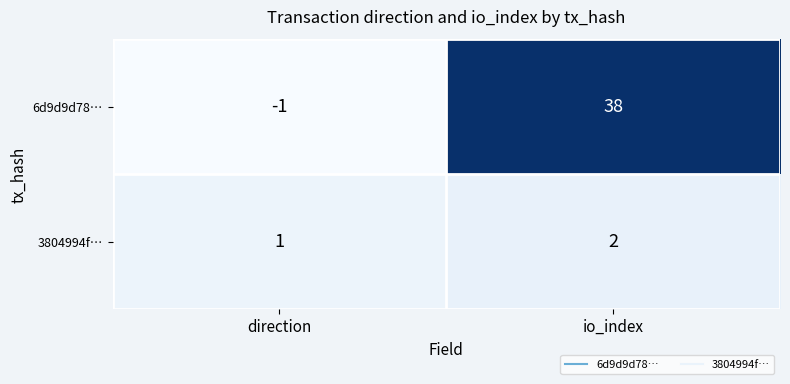

Reading right to left, what are all the values shown in this chart?

6d9d9d78…: 38	-1
3804994f…: 2	1